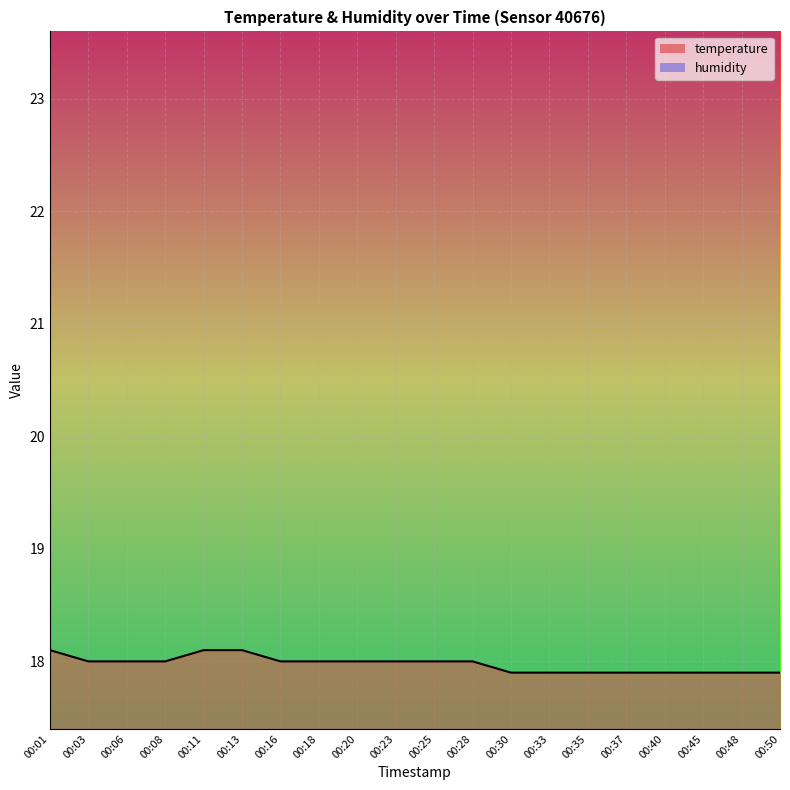

Which category has the lowest value across all series?

00:30